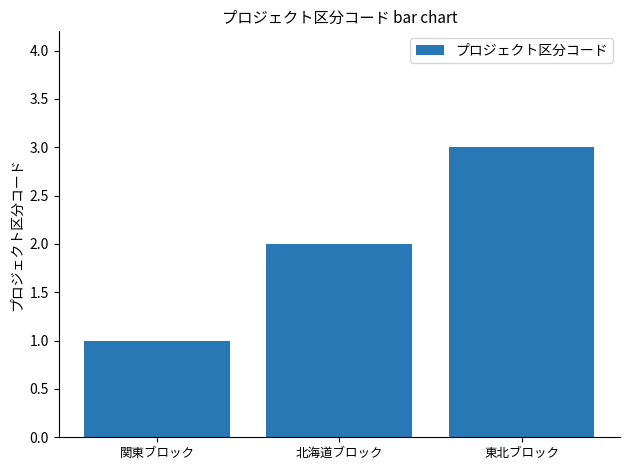

True or false: the data shows 2 at 北海道ブロック.

True